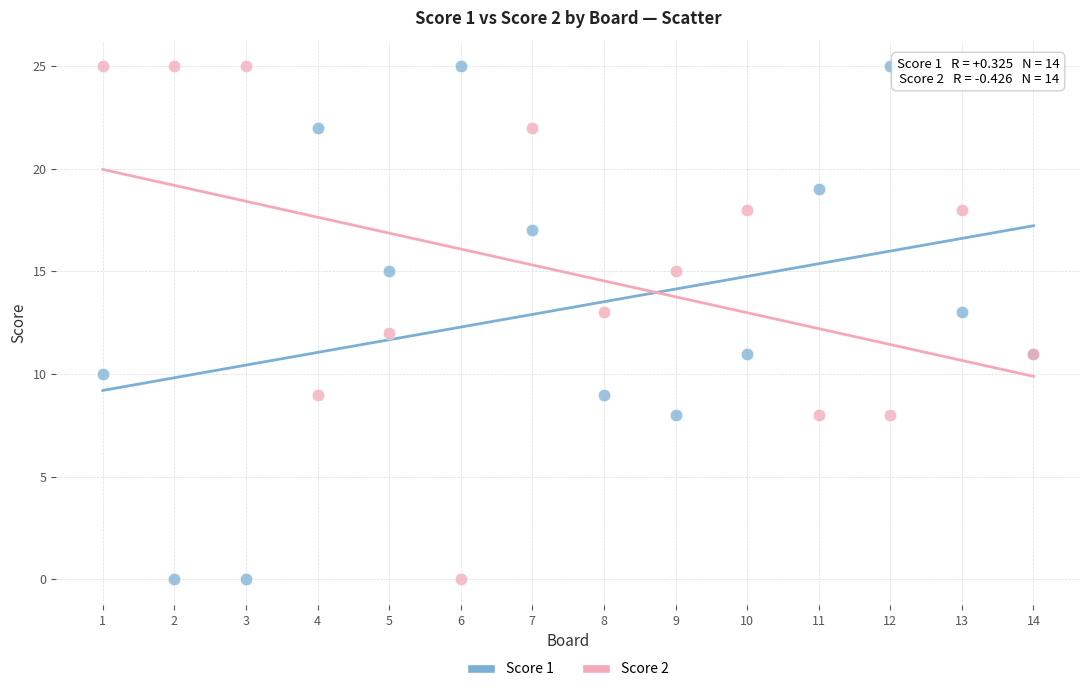

What is the X range (max minus min) for the scatter plot?

13